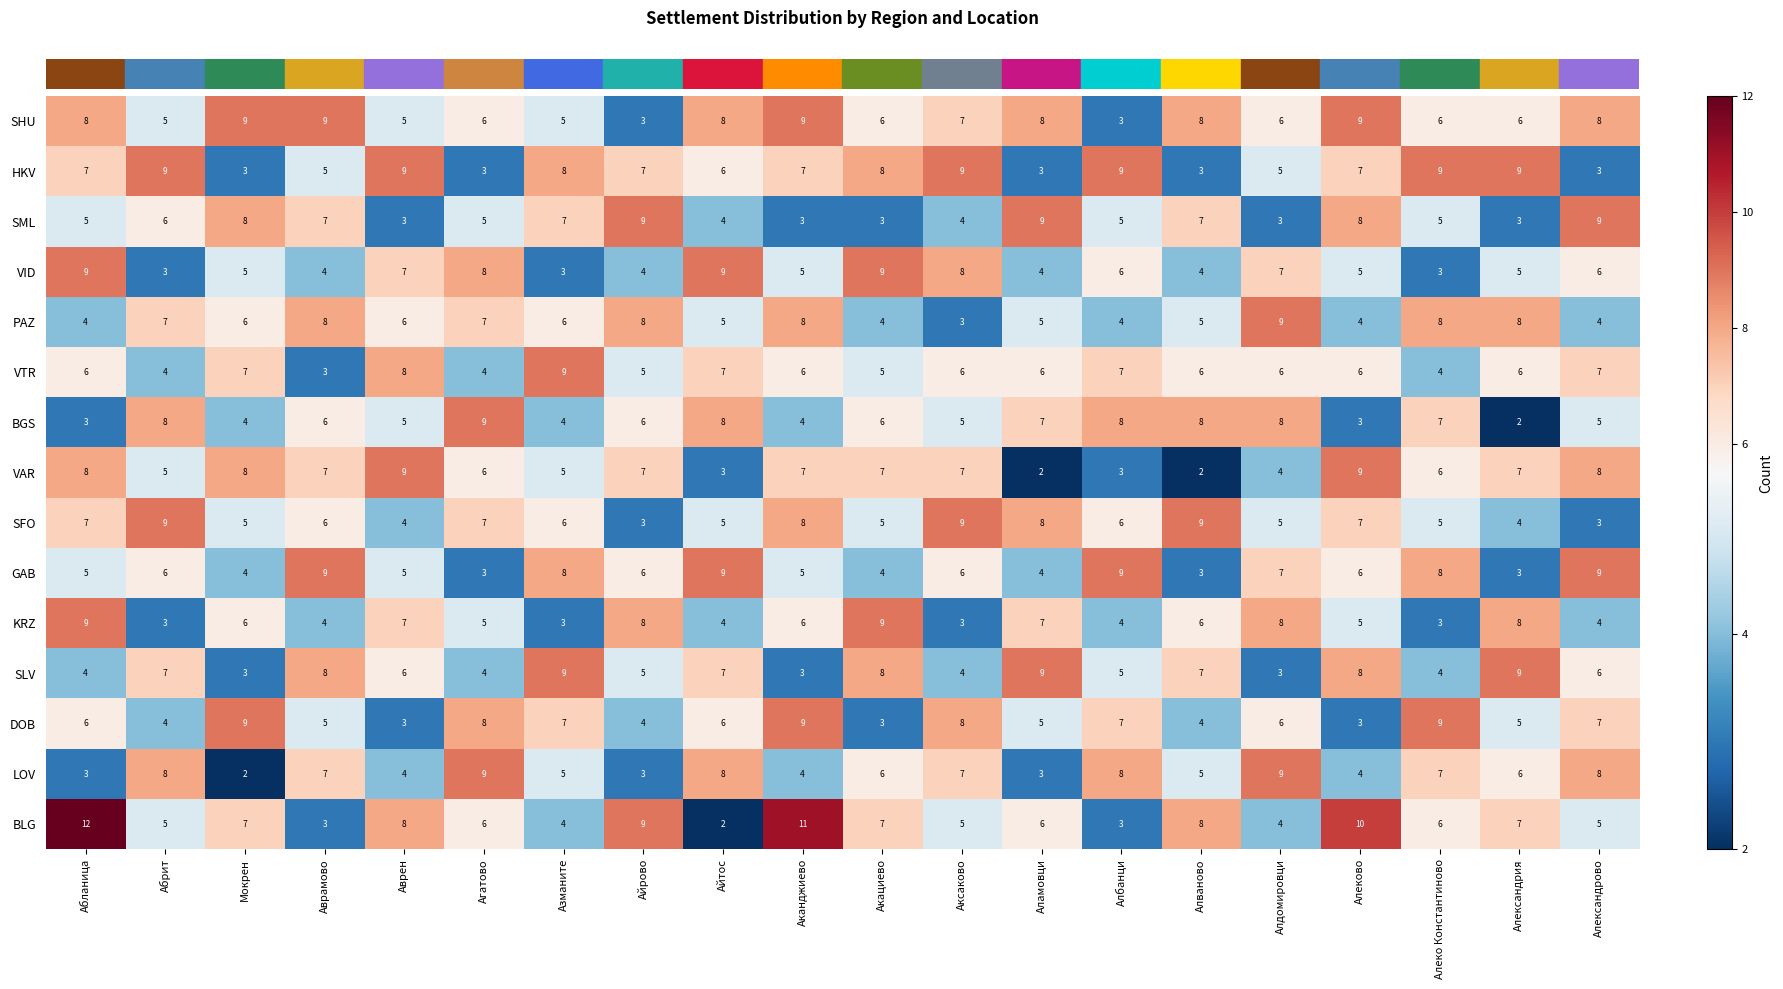

At how many categories does at least one series exceed 8?

20